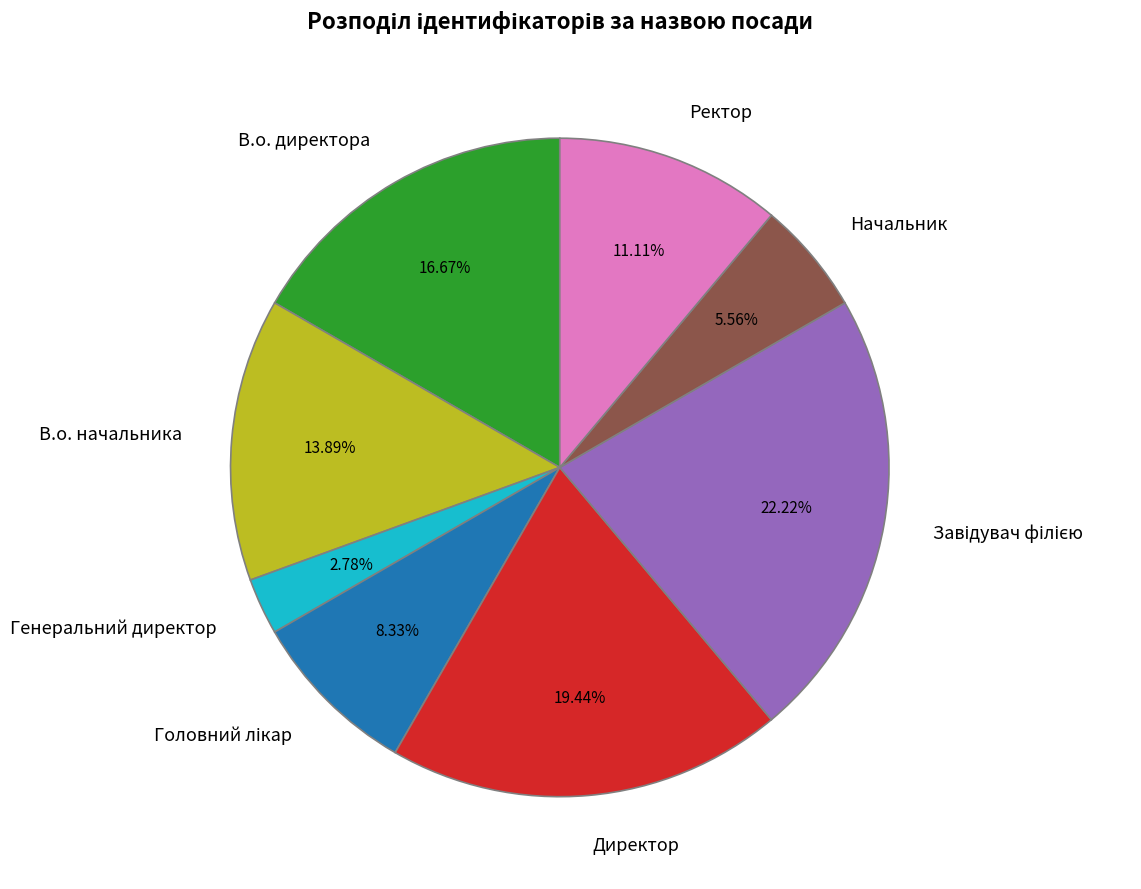

True or false: Начальник accounts for 6% of the total.

True